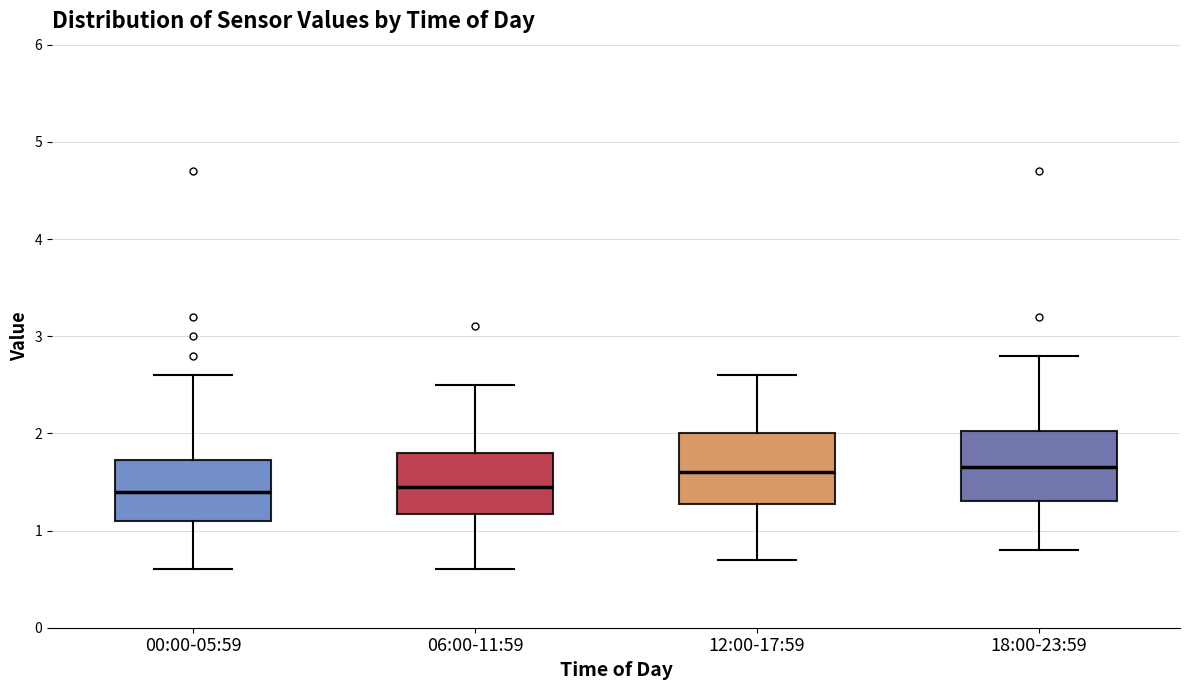

Reading left to right, transcribe this box plot: for each box, give where its median line is, the range the box spans, and where its two whiskers end, as read against the y-axis. The values are not printed on the chart, so give them approximately, as read against the axis.

00:00-05:59: median 1.4, box 1.1 to 1.7, whiskers 0.6 to 2.6
06:00-11:59: median 1.5, box 1.2 to 1.8, whiskers 0.6 to 2.5
12:00-17:59: median 1.6, box 1.3 to 2.0, whiskers 0.7 to 2.6
18:00-23:59: median 1.7, box 1.3 to 2.0, whiskers 0.8 to 2.8